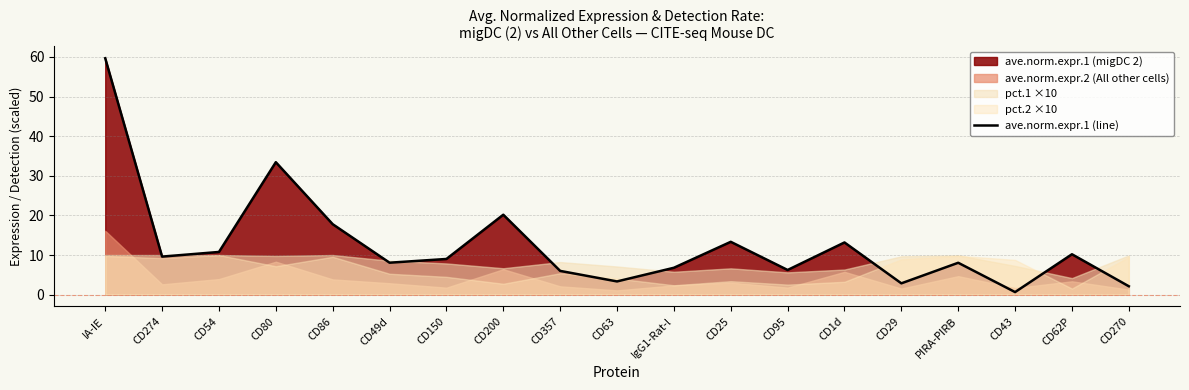

At which label is the value closest to 30?

CD80